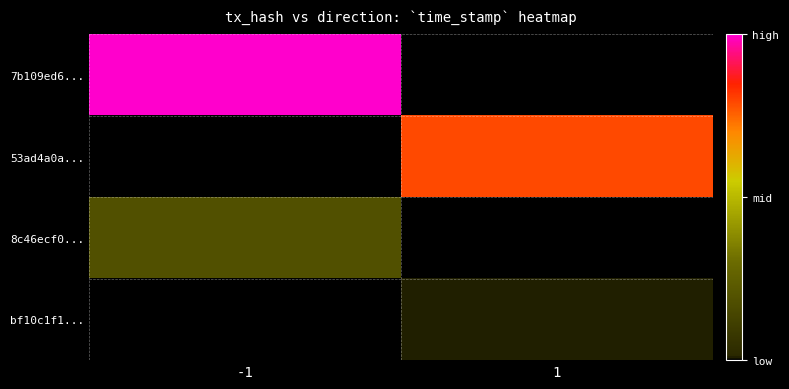

What is the total value across all series at -1?

1.2